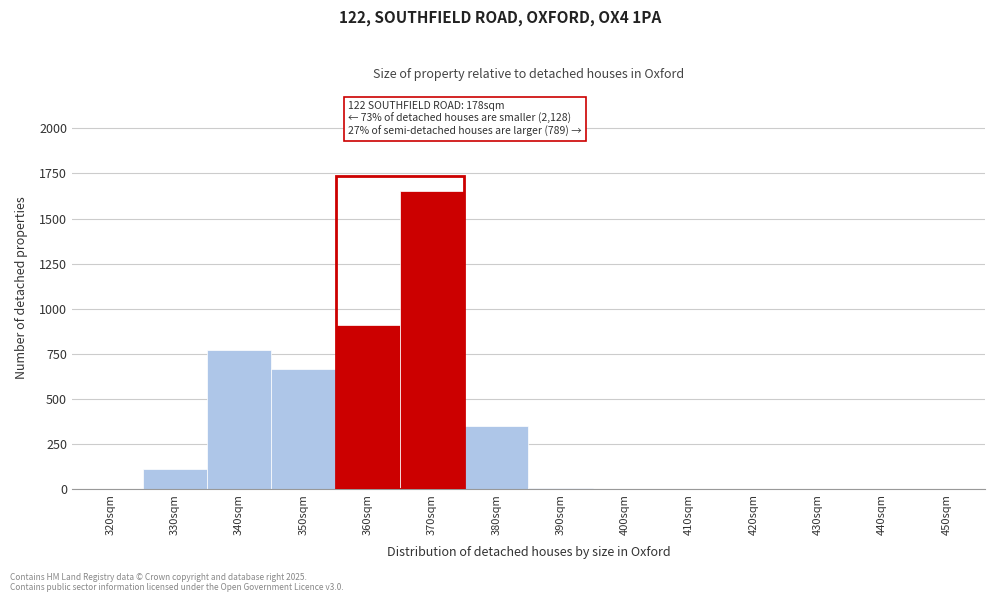

What is the greatest value displayed?

1654